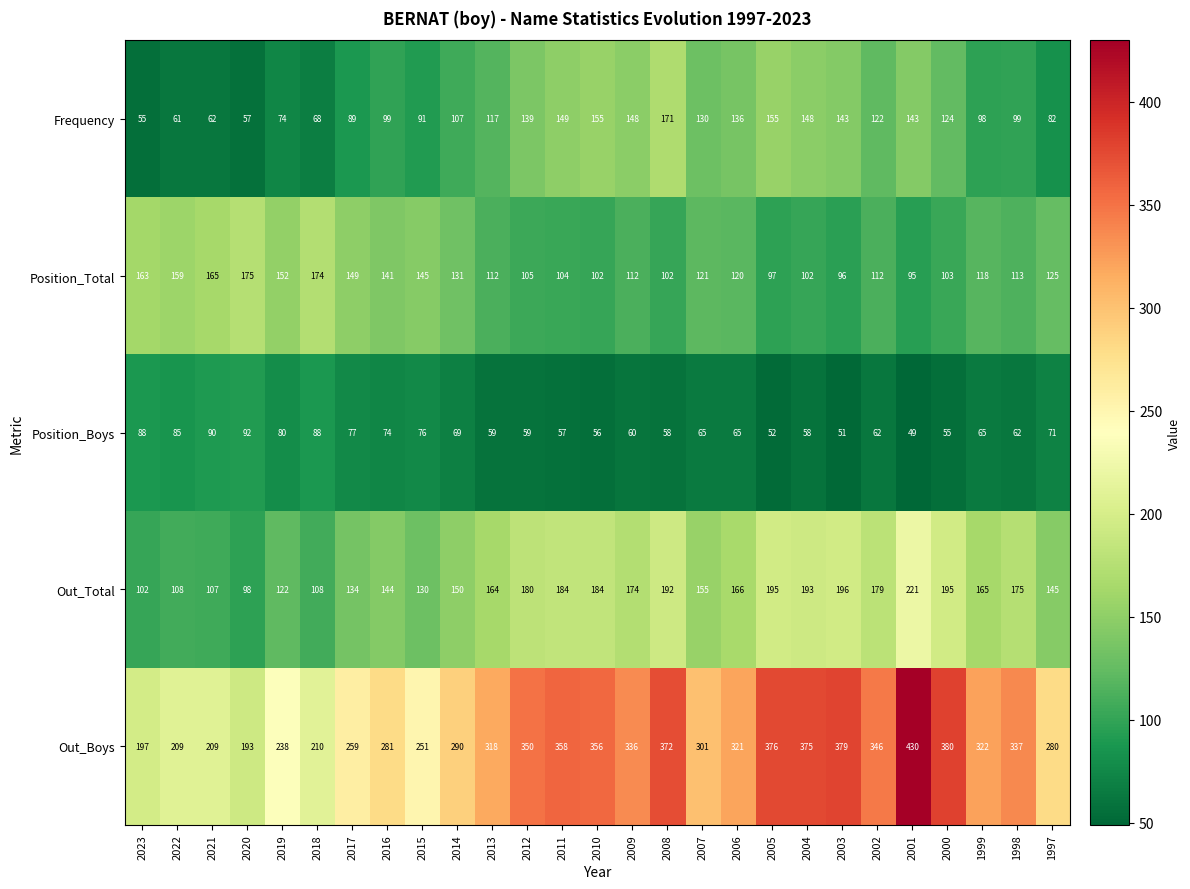

Is it true that Position_Total equals 116 at 2020?

False